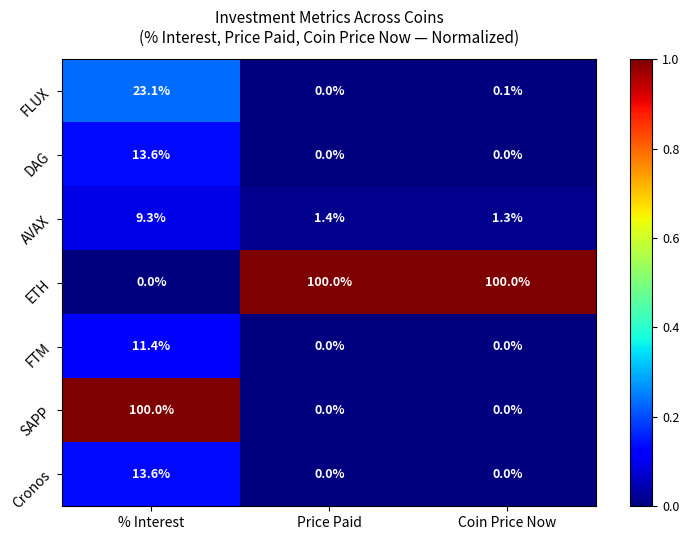

Reading left to right, extract all data points from this chart.

FLUX: 23.1	0.0	0.1
DAG: 13.6	0.0	0.0
AVAX: 9.3	1.4	1.3
ETH: 0.0	100.0	100.0
FTM: 11.4	0.0	0.0
SAPP: 100.0	0.0	0.0
Cronos: 13.6	0.0	0.0